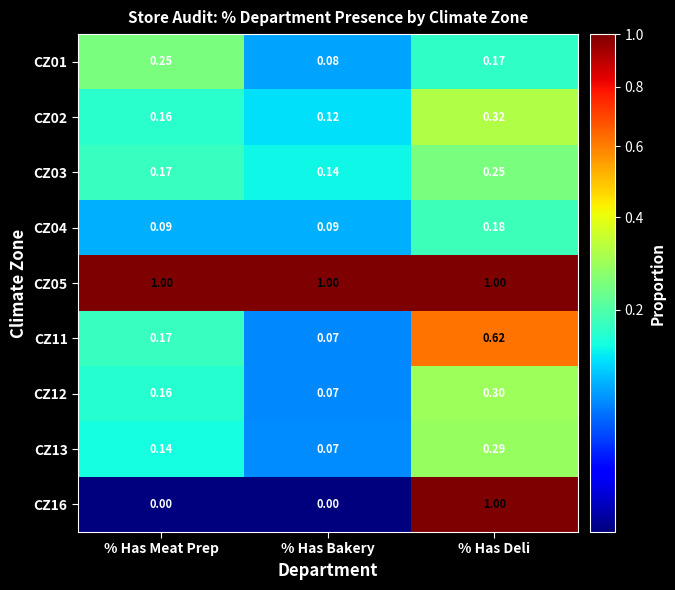

Is the value of CZ05 at % Has Bakery greater than the value of CZ11 at % Has Meat Prep?

Yes